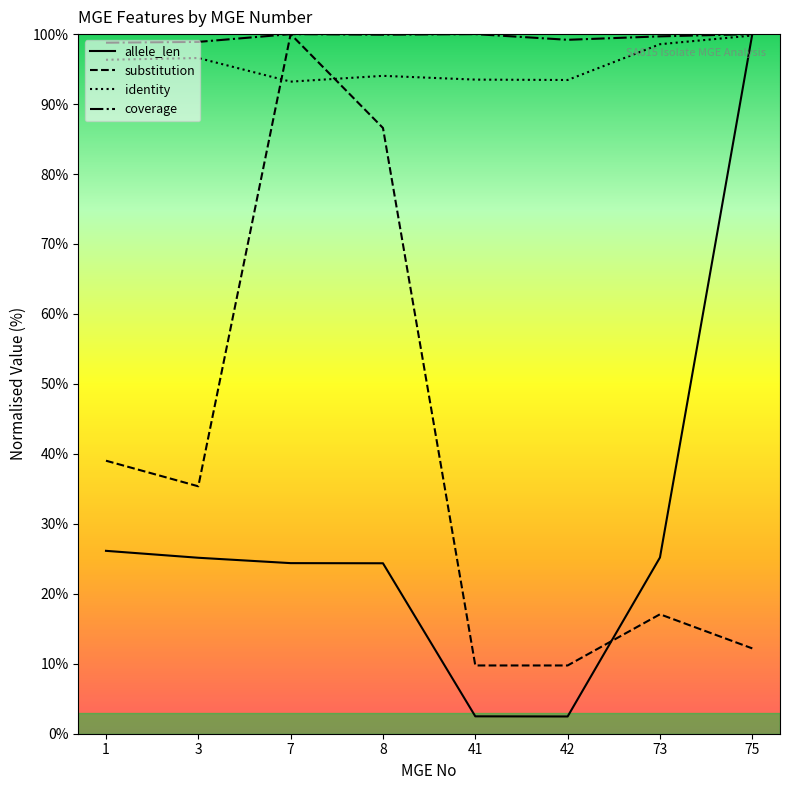

What is the greatest value displayed?

100.0